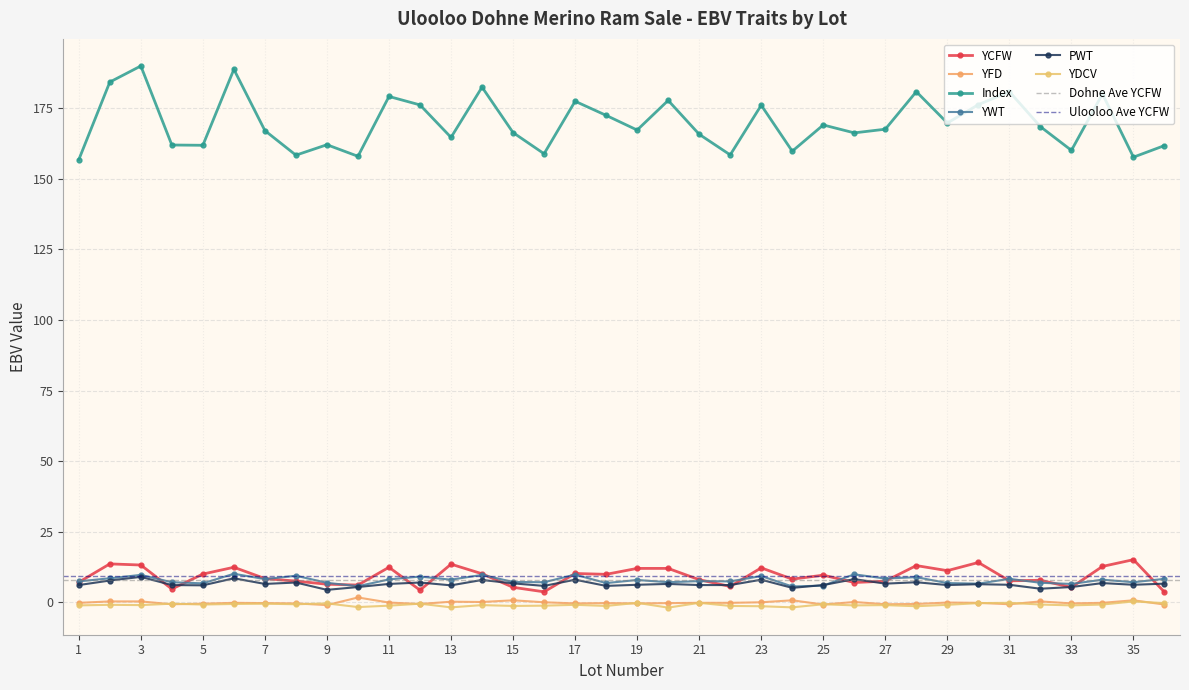

True or false: YCFW and YFD intersect in this chart.

False